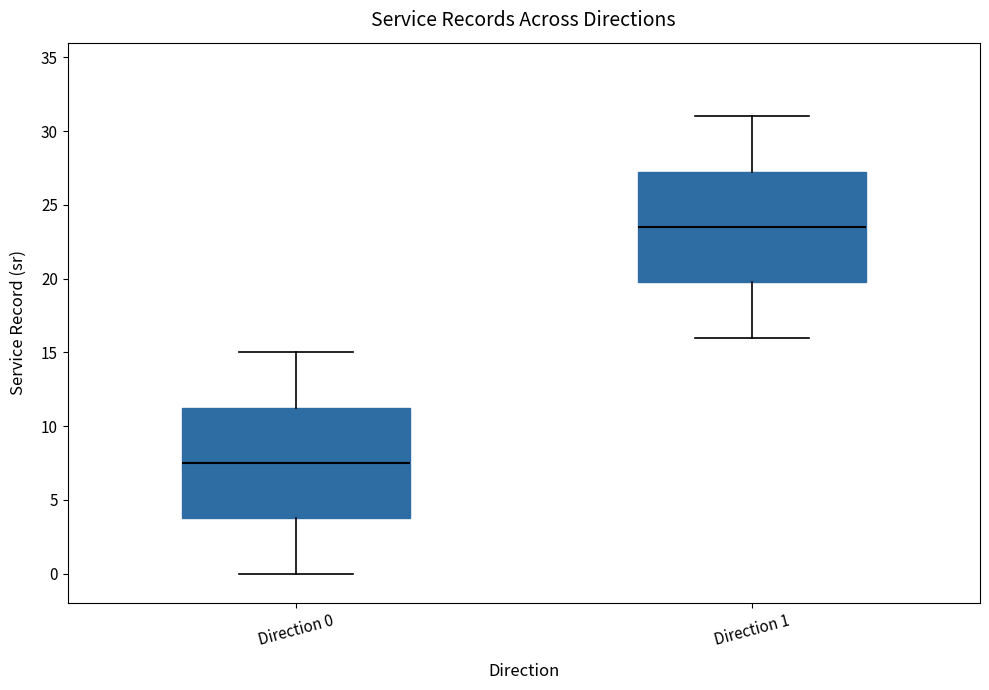

Reading left to right, read every box against the y-axis: the position of its median line, the range the box covers, and the ends of its whiskers. The values are not printed on the chart, so give them approximately, as read against the axis.

Direction 0: median 7.5, box 4.0 to 11.5, whiskers 0.0 to 15.0
Direction 1: median 23.5, box 20.0 to 27.5, whiskers 16.0 to 31.0